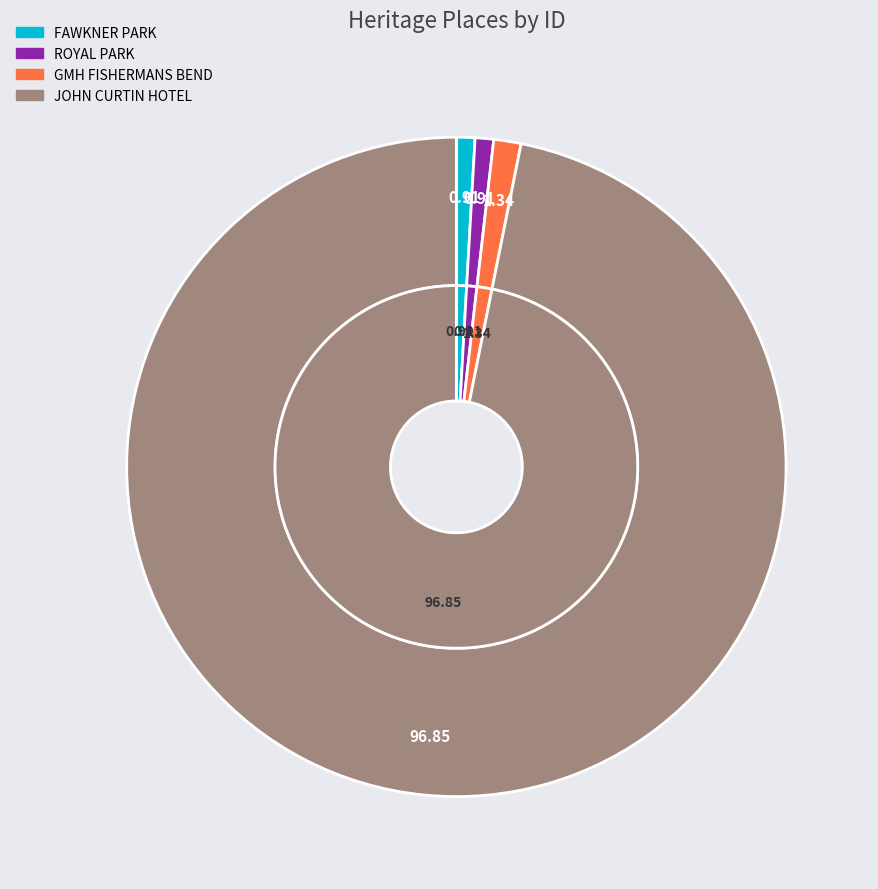

What percentage do FAWKNER PARK and JOHN CURTIN HOTEL together represent?

97.8%